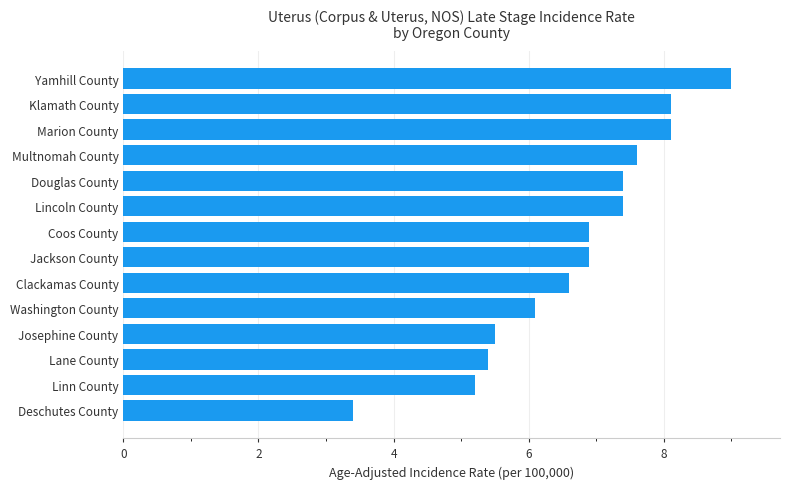

Reading bottom to top, extract all data points from this chart.

Deschutes County=3.4	Linn County=5.2	Lane County=5.4	Josephine County=5.5	Washington County=6.1	Clackamas County=6.6	Jackson County=6.9	Coos County=6.9	Lincoln County=7.4	Douglas County=7.4	Multnomah County=7.6	Marion County=8.1	Klamath County=8.1	Yamhill County=9.0